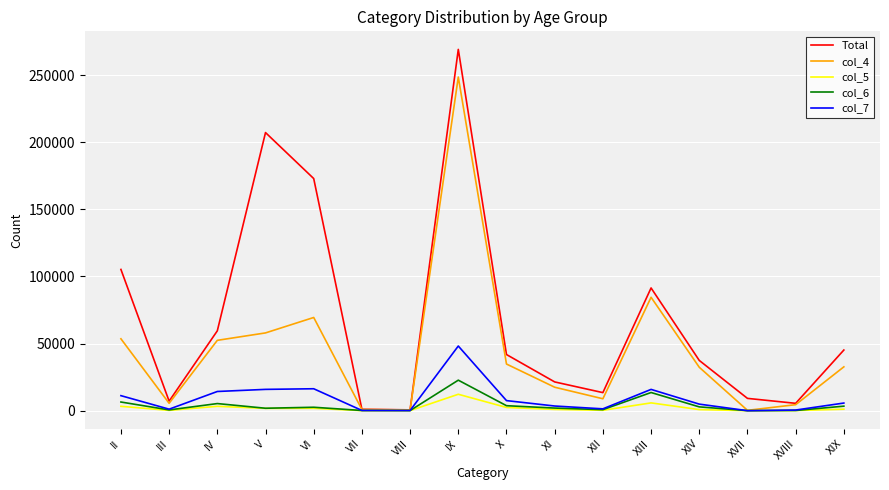

The value of col_4 at XIII is 84496. True or false?

True